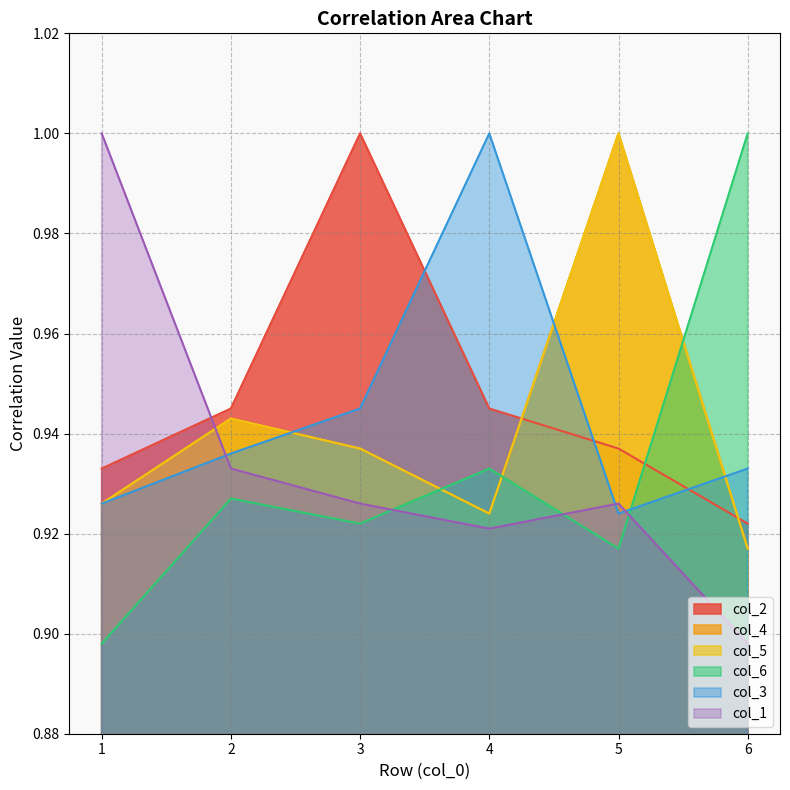

What are all the series names shown in the legend?

col_2, col_4, col_5, col_6, col_3, col_1